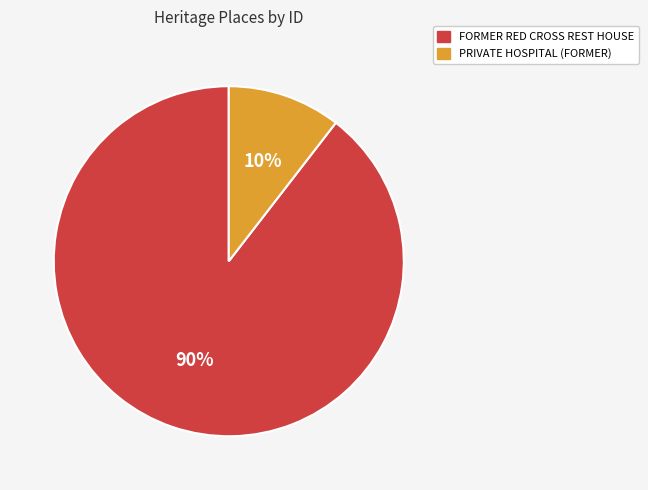

Is it true that PRIVATE HOSPITAL (FORMER) is 10% of the pie?

True